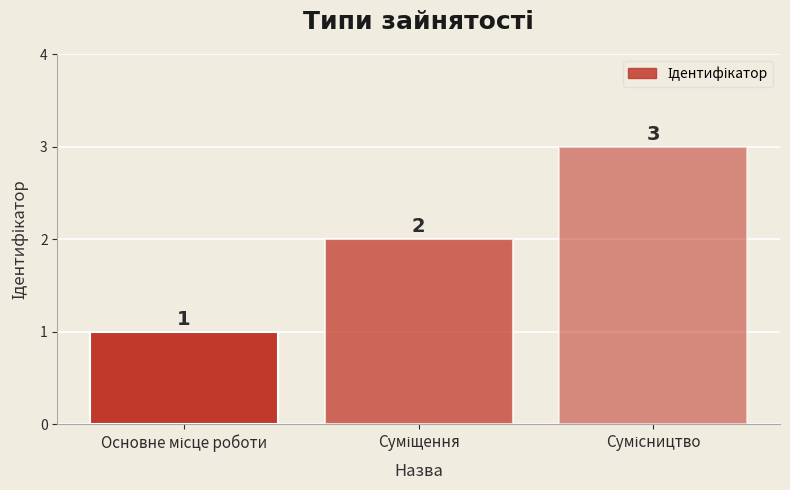

What is the greatest value displayed?

3